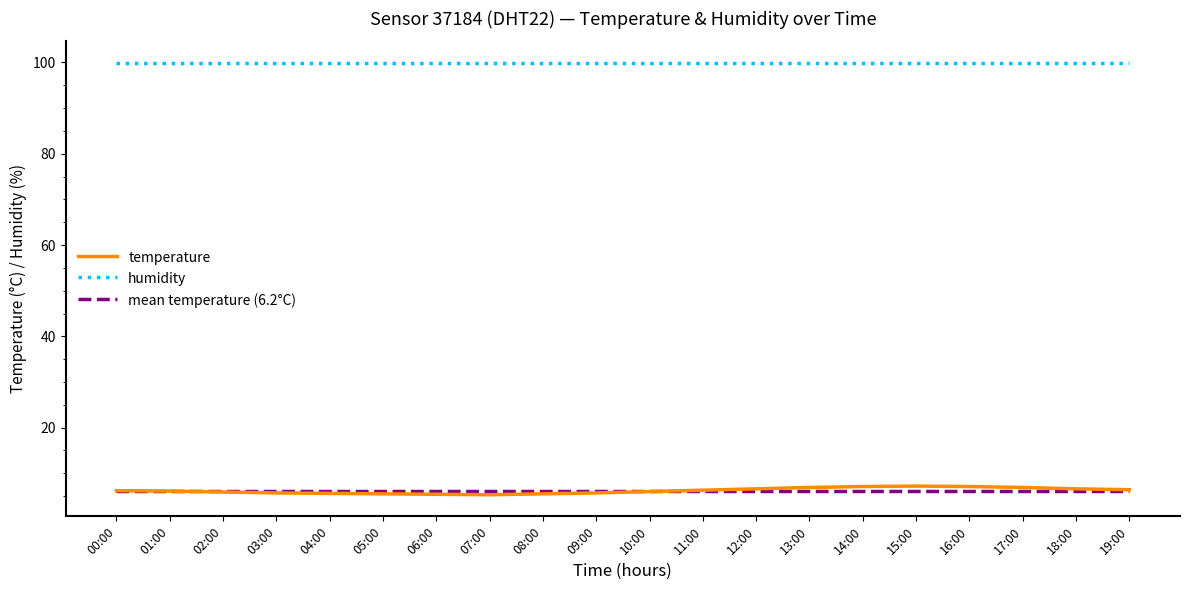

The value of mean temperature (6.2°C) at 17:00 is 6.2. True or false?

True